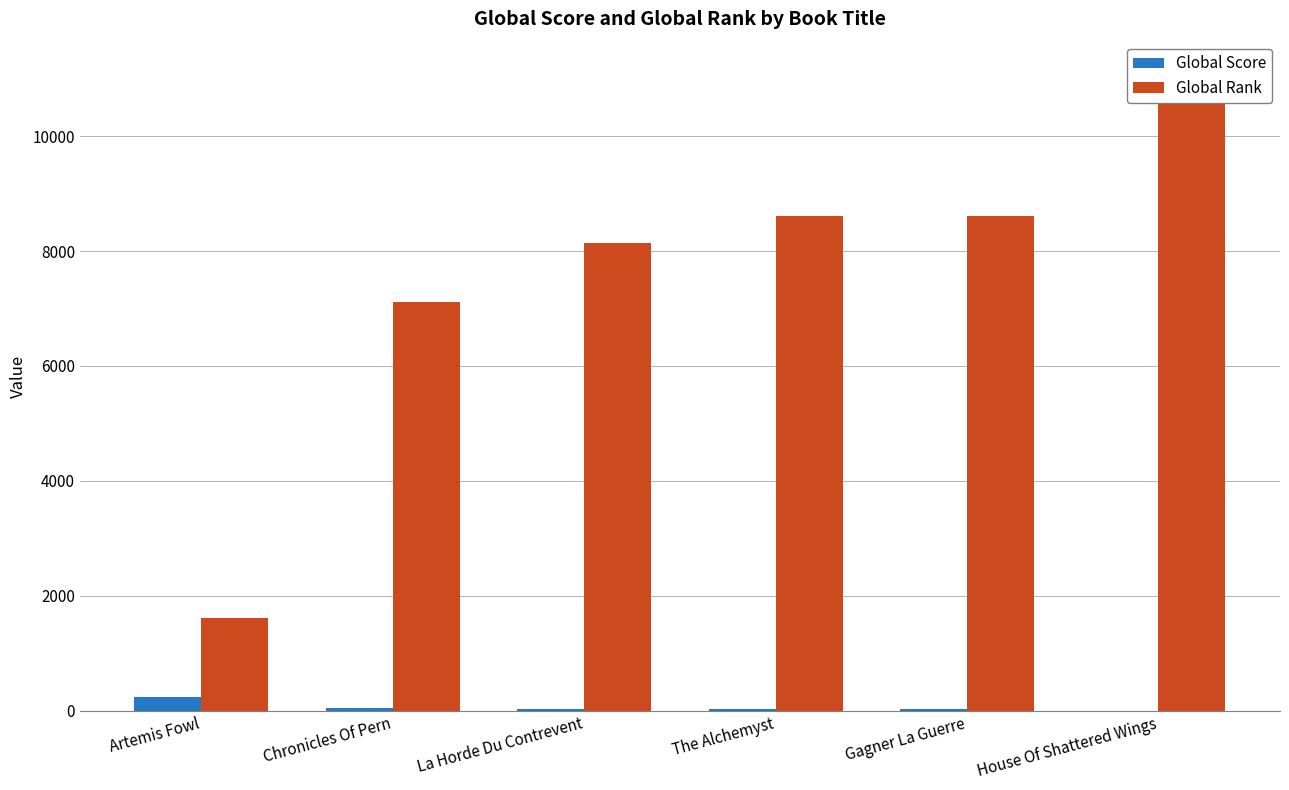

Which has a higher value, The Alchemyst or House Of Shattered Wings?

The Alchemyst